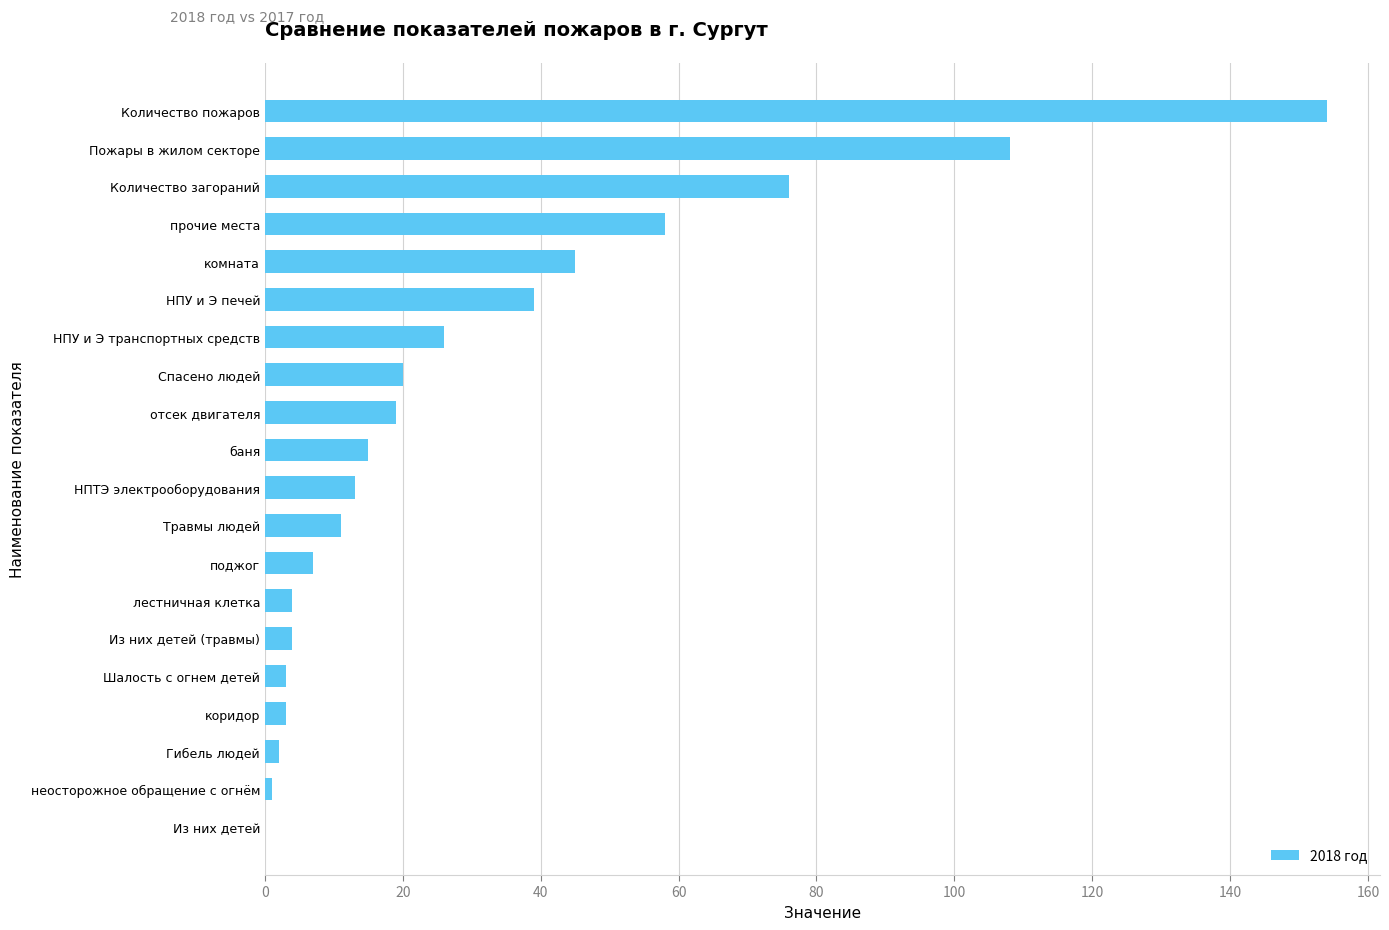

What is the sum of the values at Пожары в жилом секторе and Травмы людей?

119